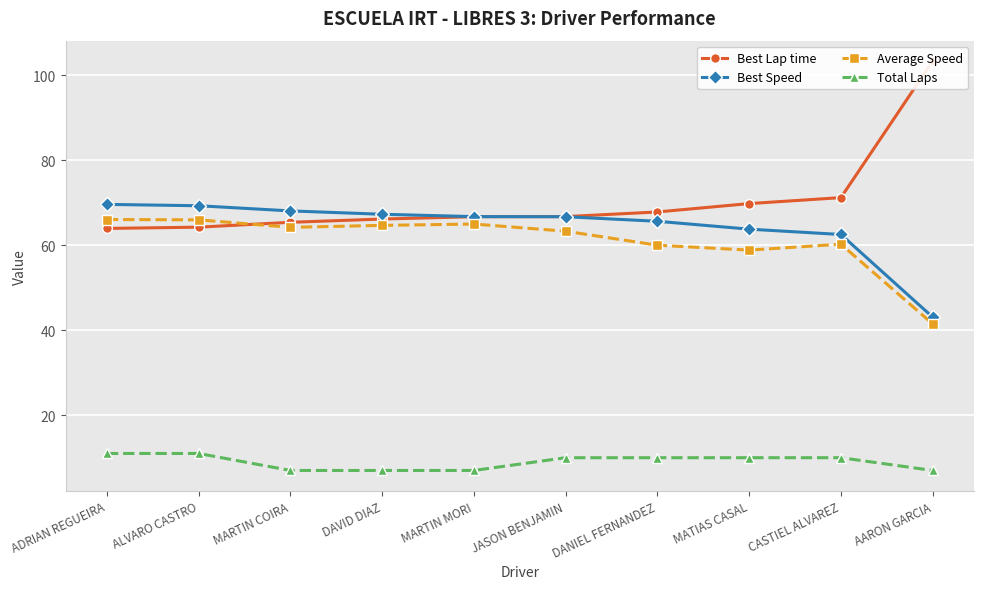

In Average Speed, how many points are lower than both neighbors (excluding endpoints)?

2